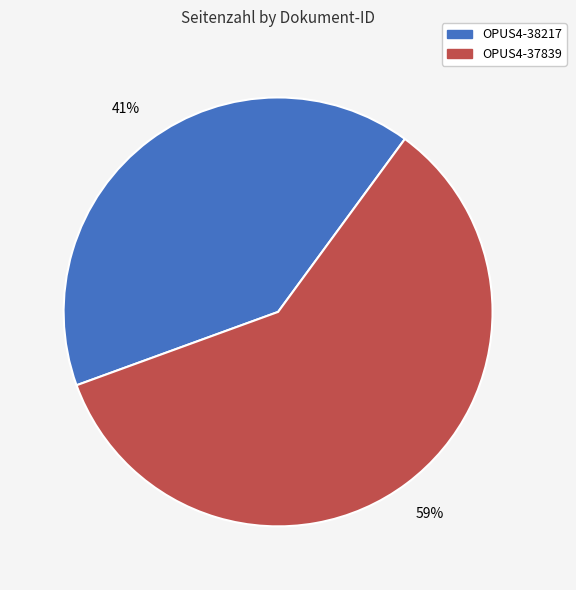

Is the sum of OPUS4-37839 and OPUS4-38217 greater than half?

Yes